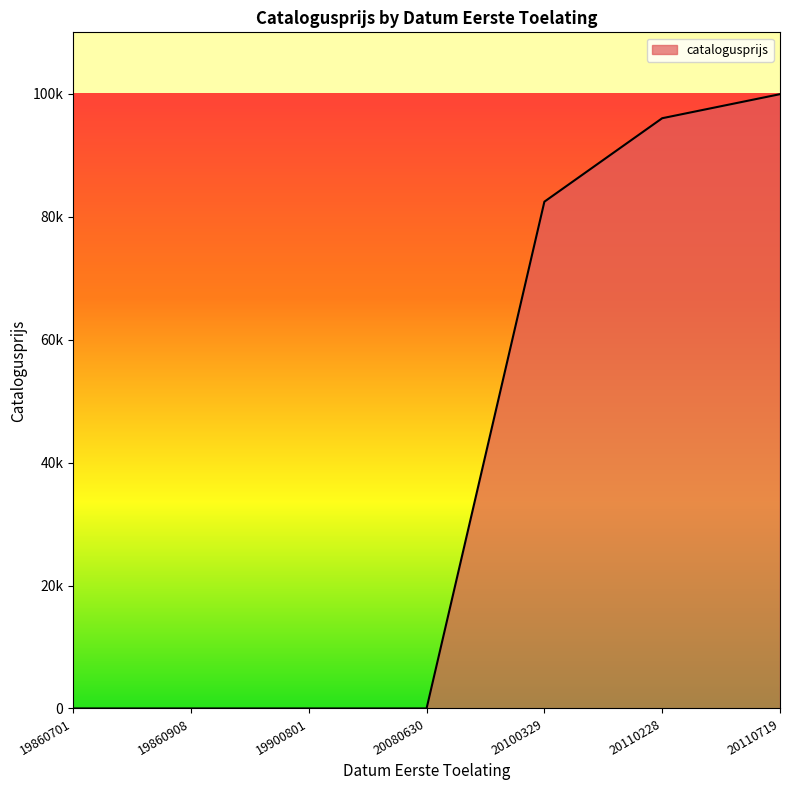

True or false: the data shows 0 at 19860908.

True